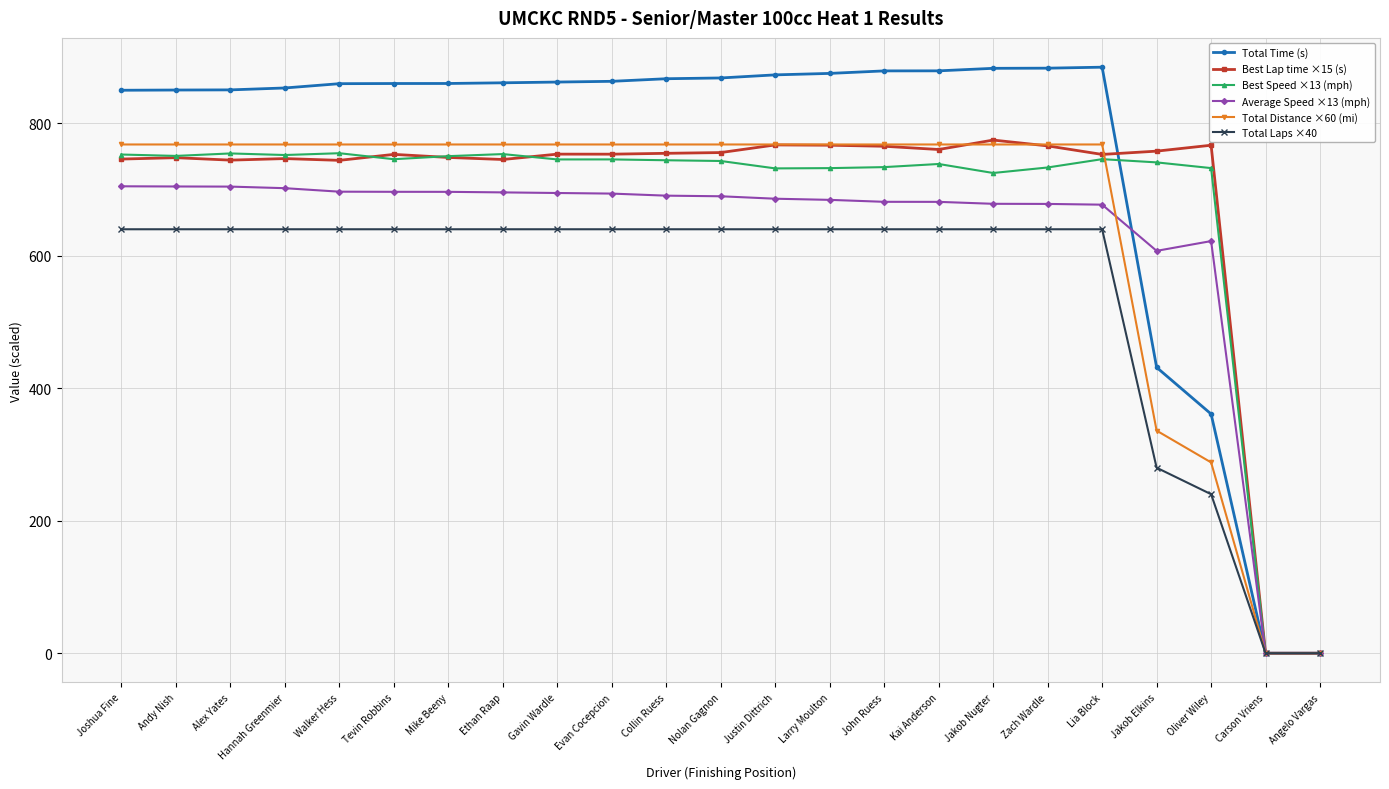

Is the value of Best Speed ×13 (mph) at Joshua Fine greater than the value of Total Distance ×60 (mi) at Nolan Gagnon?

No